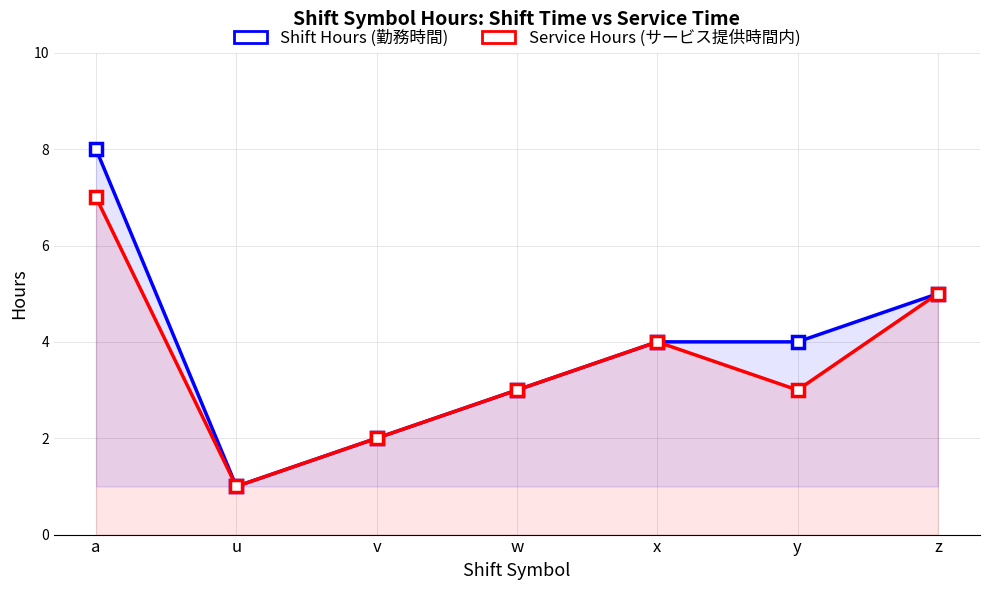

At v, list the series in order from largest to smallest.

Shift Hours (勤務時間), Service Hours (サービス提供時間内)